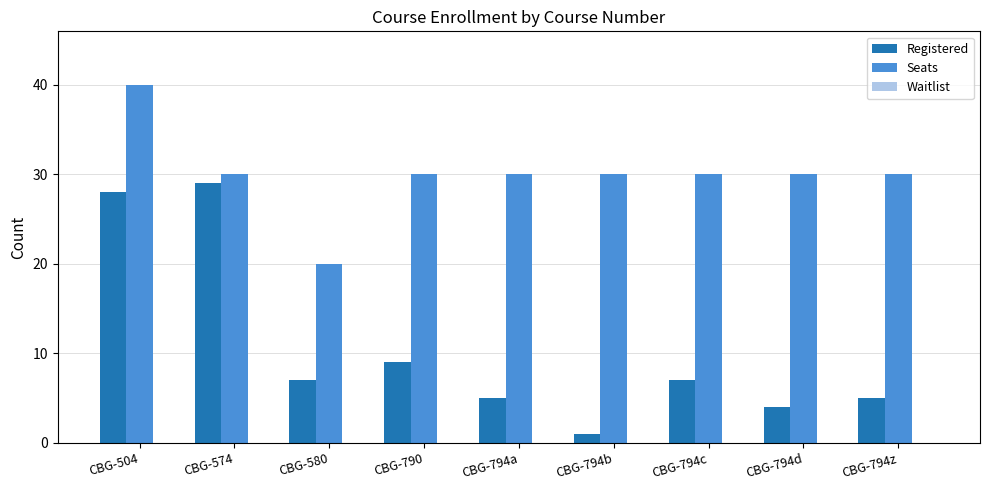

Is it true that Seats equals 48 at CBG-794d?

False